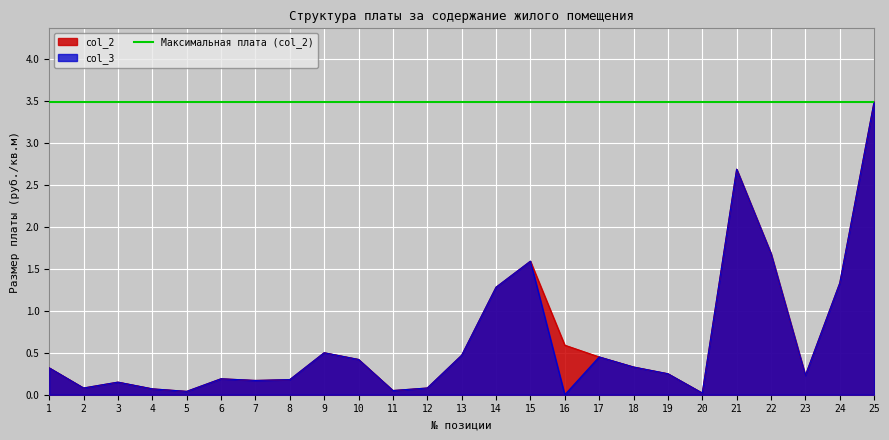

True or false: col_3 and col_2 cross at least once.

False